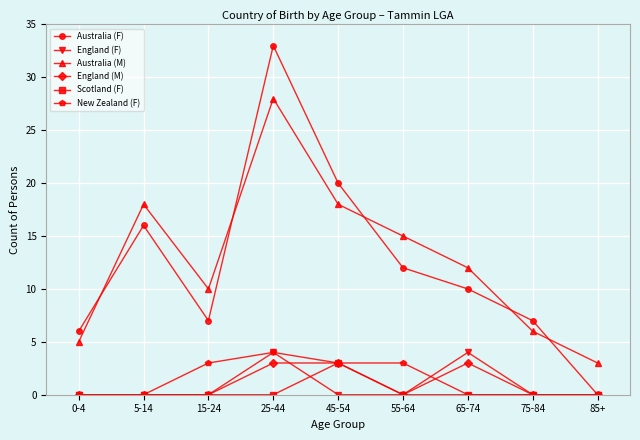

At which category is the sum across all series the highest?

25-44